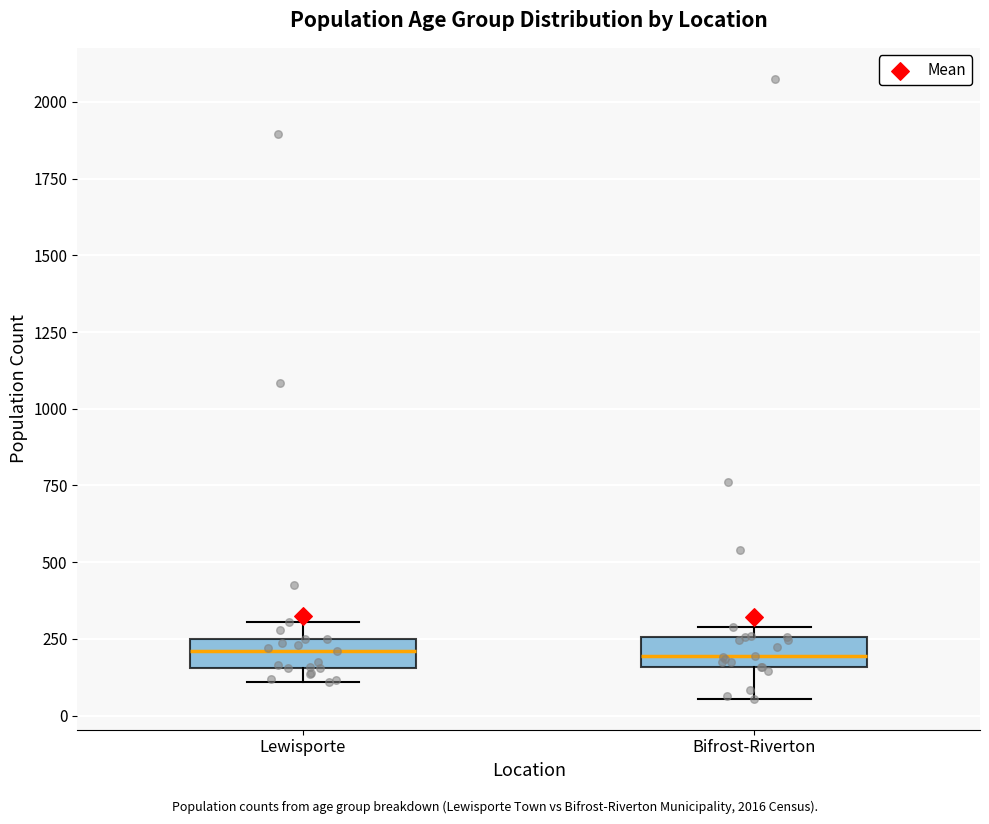

Where is the lower edge of the box for Bifrost-Riverton on the y-axis? The values are not printed on the chart, so give them approximately, as read against the axis.

150